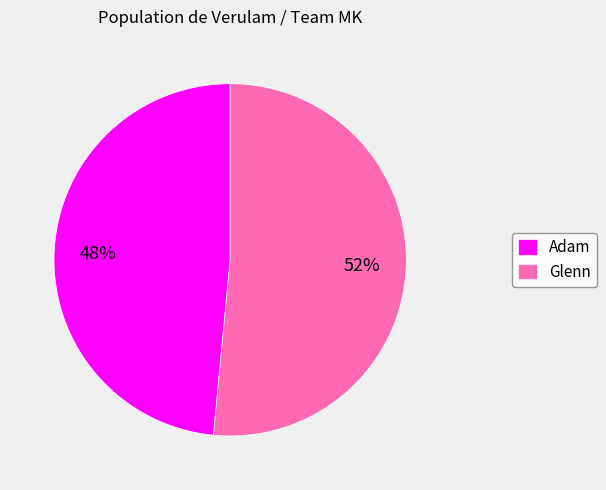

Combined, do Adam and Glenn account for over 50%?

Yes